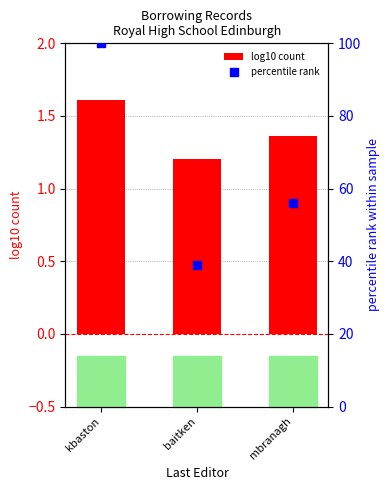

What is the total value across all series at mbranagh?

57.5